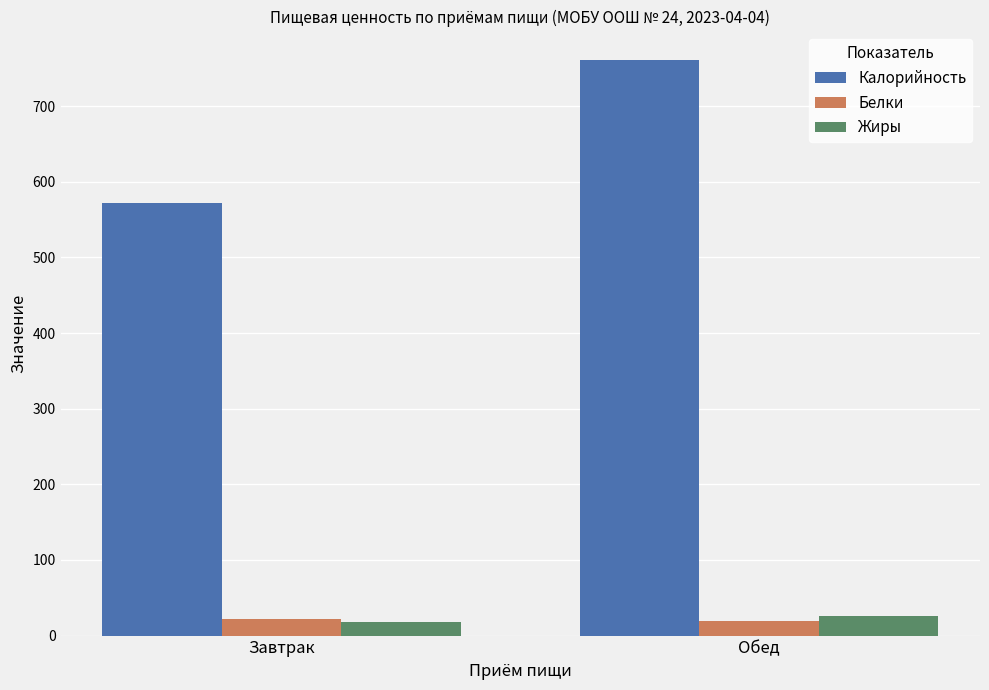

Which series changed the most between Завтрак and Обед?

Калорийность